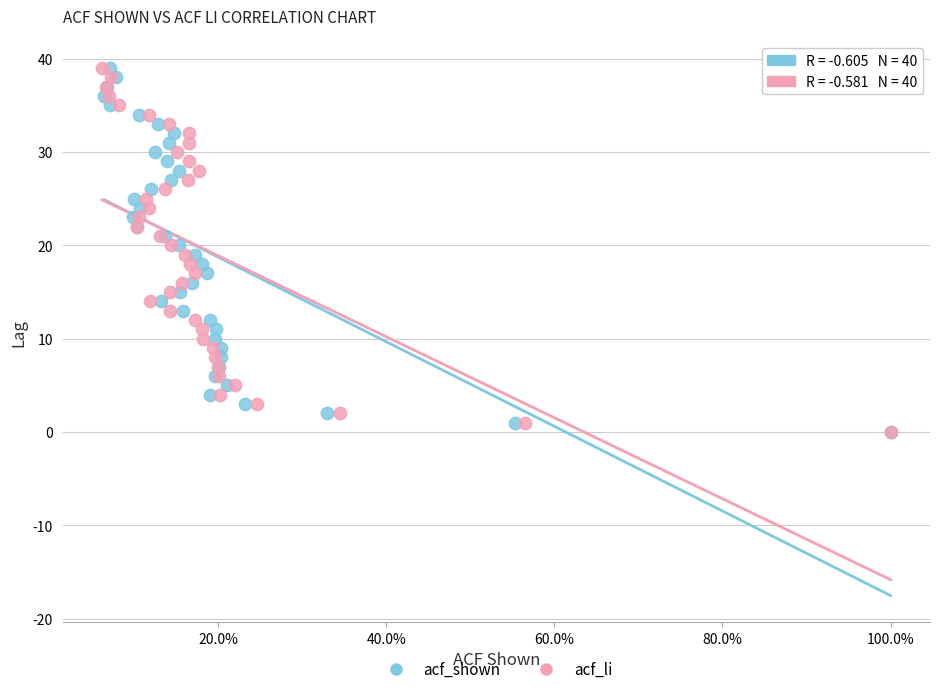

What are all the series names shown in the legend?

acf_shown, acf_li